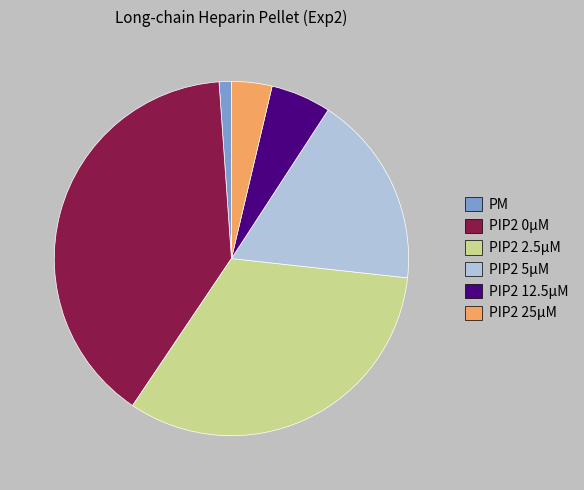

What is the smallest slice in the pie chart?

PM